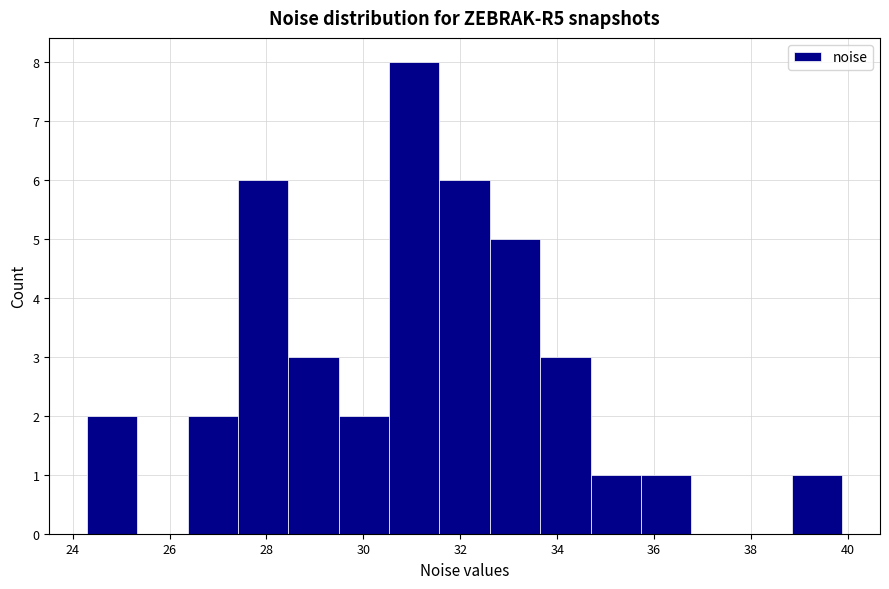

Reading left to right, list every bar in this chart as the range it spans on the x-axis followed by its height. Neither the bar edges nor the heights are printed on the chart, so give them approximately, as read against the axes.

24.2 to 25.4: 2
25.4 to 26.4: 0
26.4 to 27.4: 2
27.4 to 28.4: 6
28.4 to 29.4: 3
29.4 to 30.6: 2
30.6 to 31.6: 8
31.6 to 32.6: 6
32.6 to 33.6: 5
33.6 to 34.6: 3
34.6 to 35.8: 1
35.8 to 36.8: 1
36.8 to 37.8: 0
37.8 to 38.8: 0
38.8 to 39.8: 1